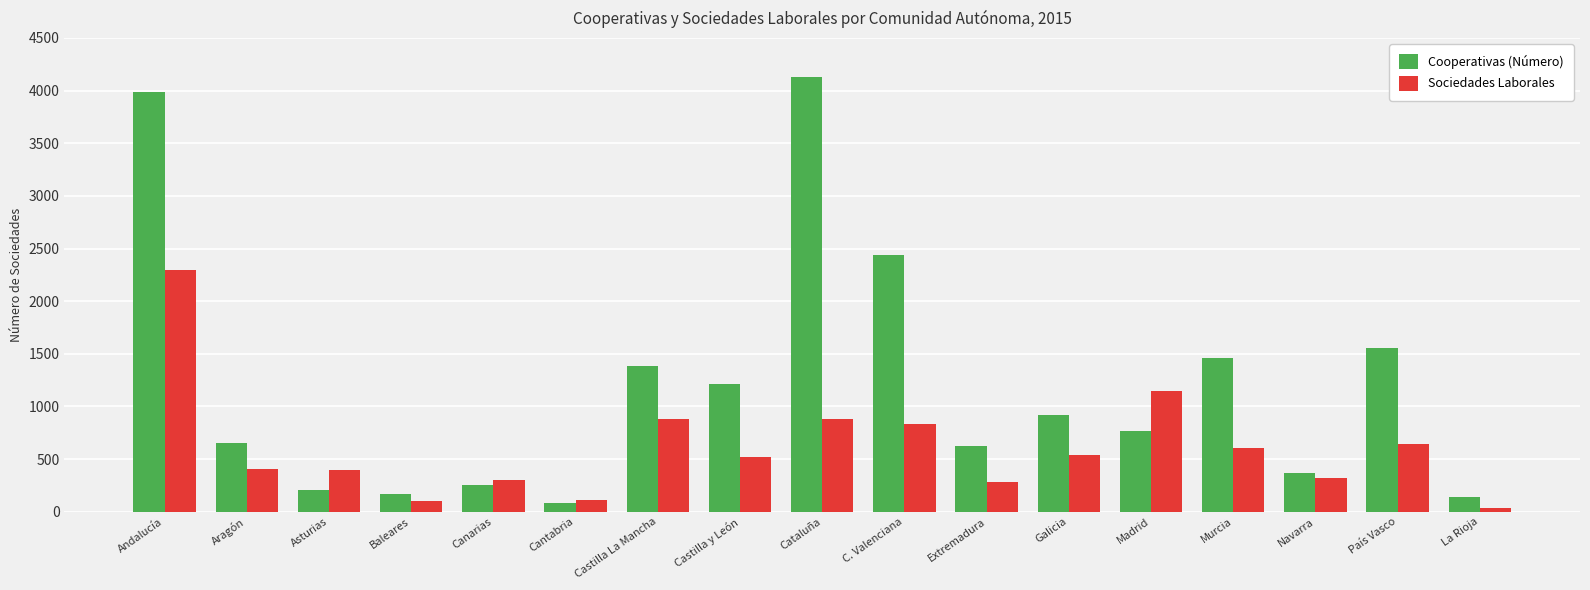

Which series has the largest total across all categories?

Cooperativas (Número)